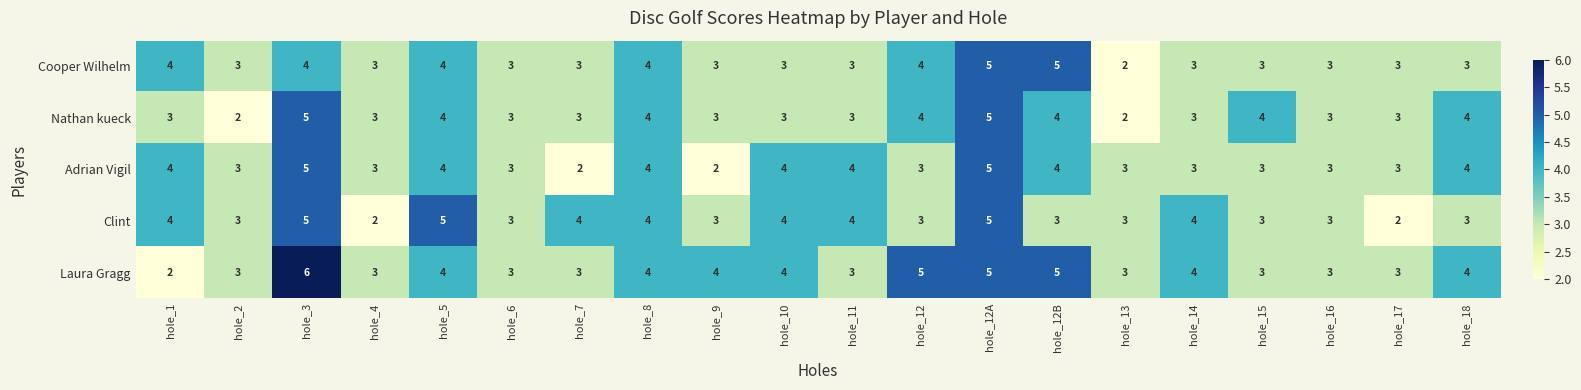

Is the value of Clint at hole_15 greater than the value of Cooper Wilhelm at hole_5?

No